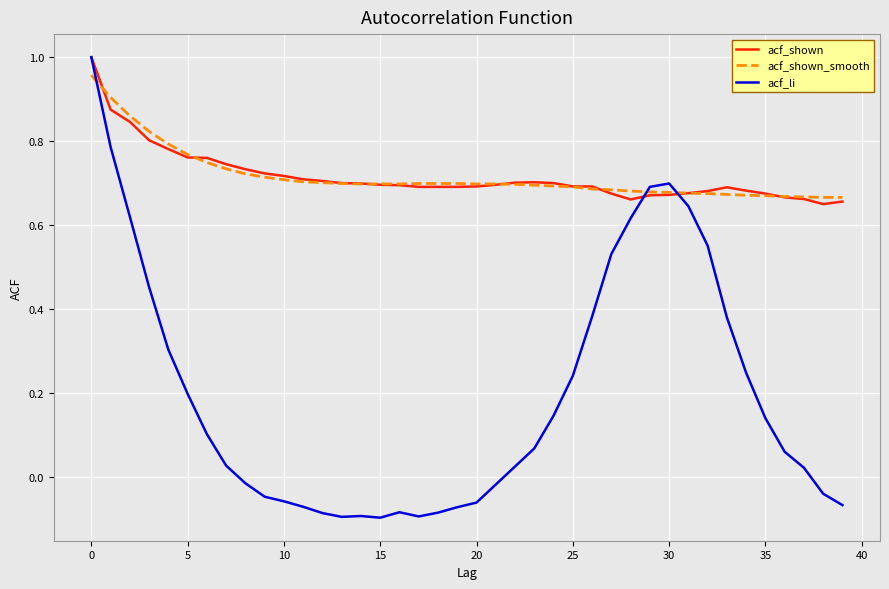

Does the chart display data point markers on the line(s)?

No